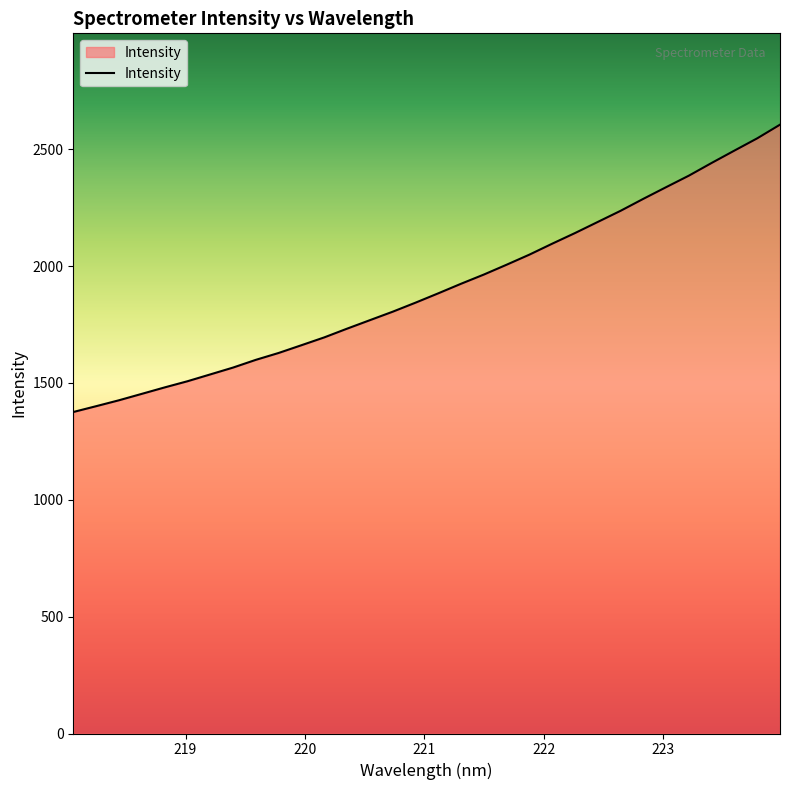

How many categories are shown in the chart?

32